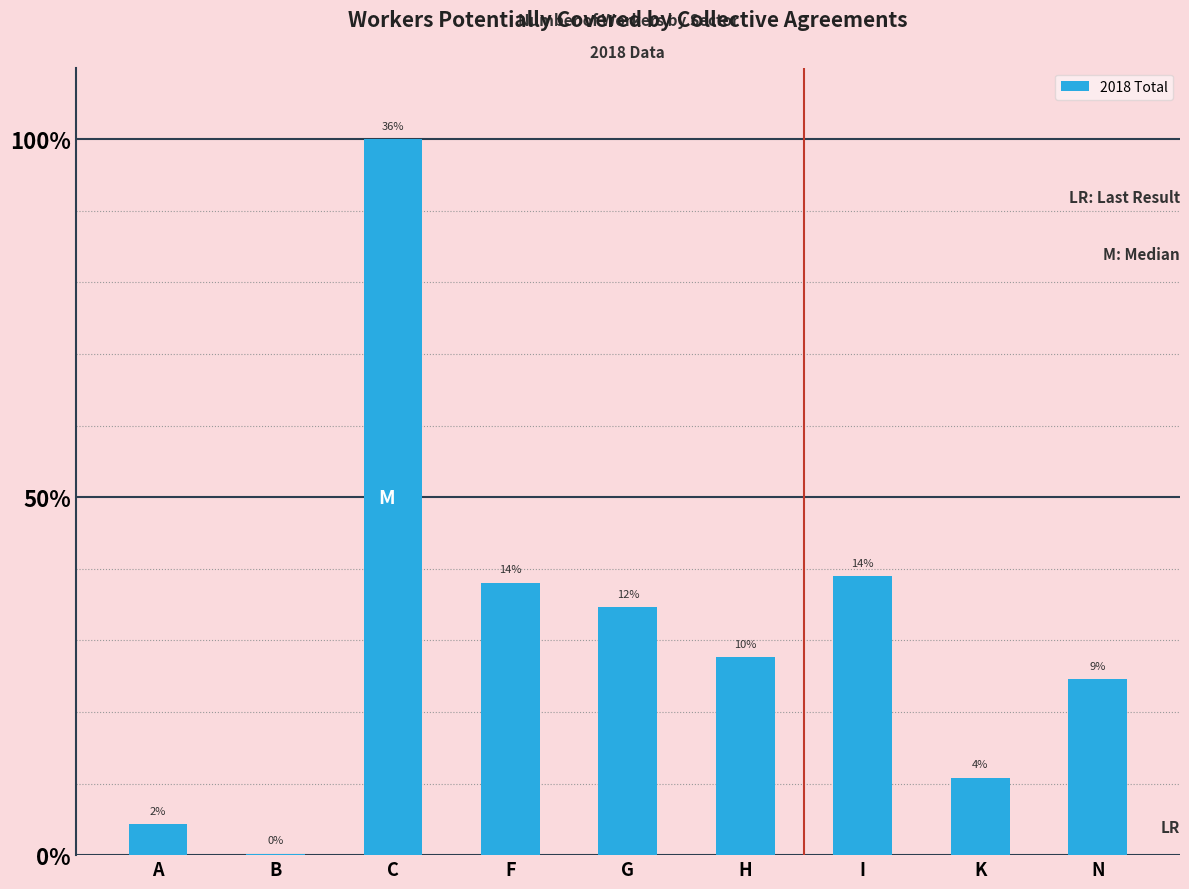

Are the bars grouped side by side (vs. stacked)?

No